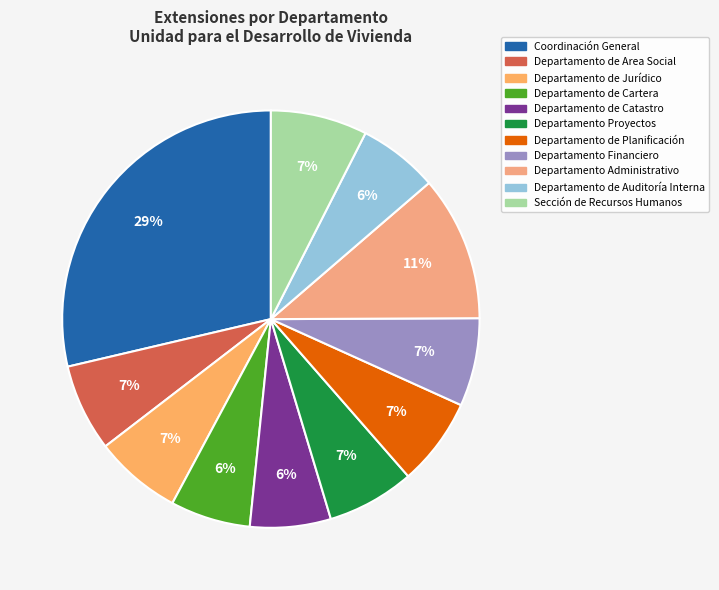

Is it true that Departamento de Cartera is 12% of the pie?

False